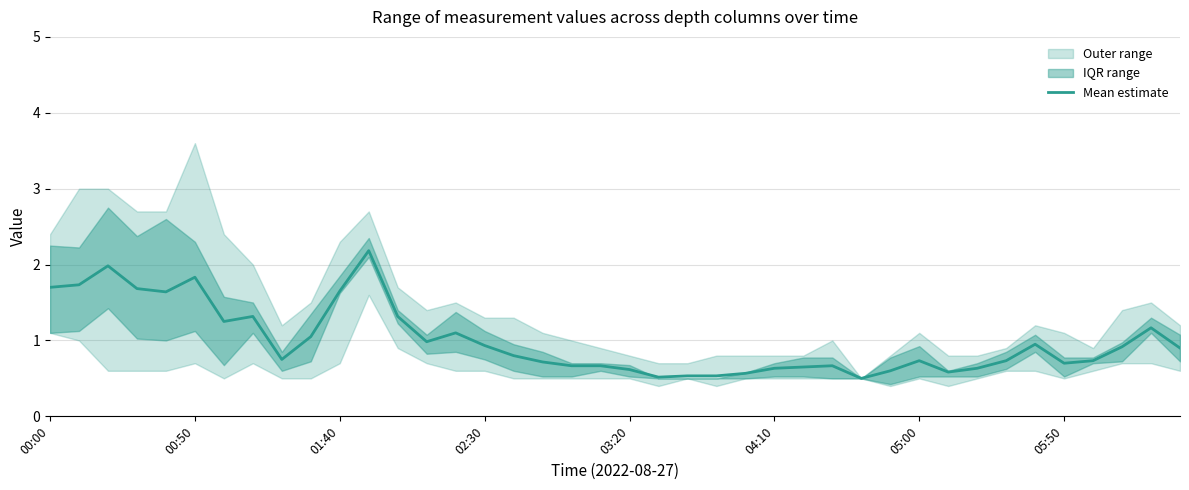

What is the sum of the values at 27 and 14?

1.8